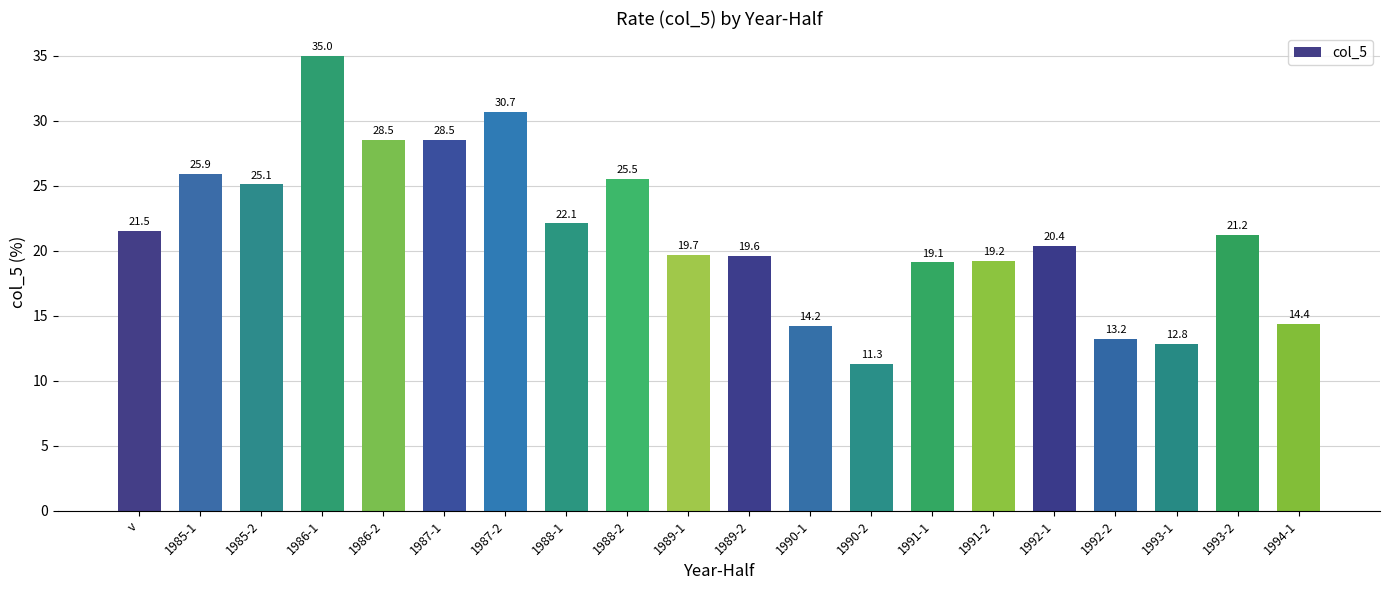

Where is the data nearest to the value 23?

1988-1